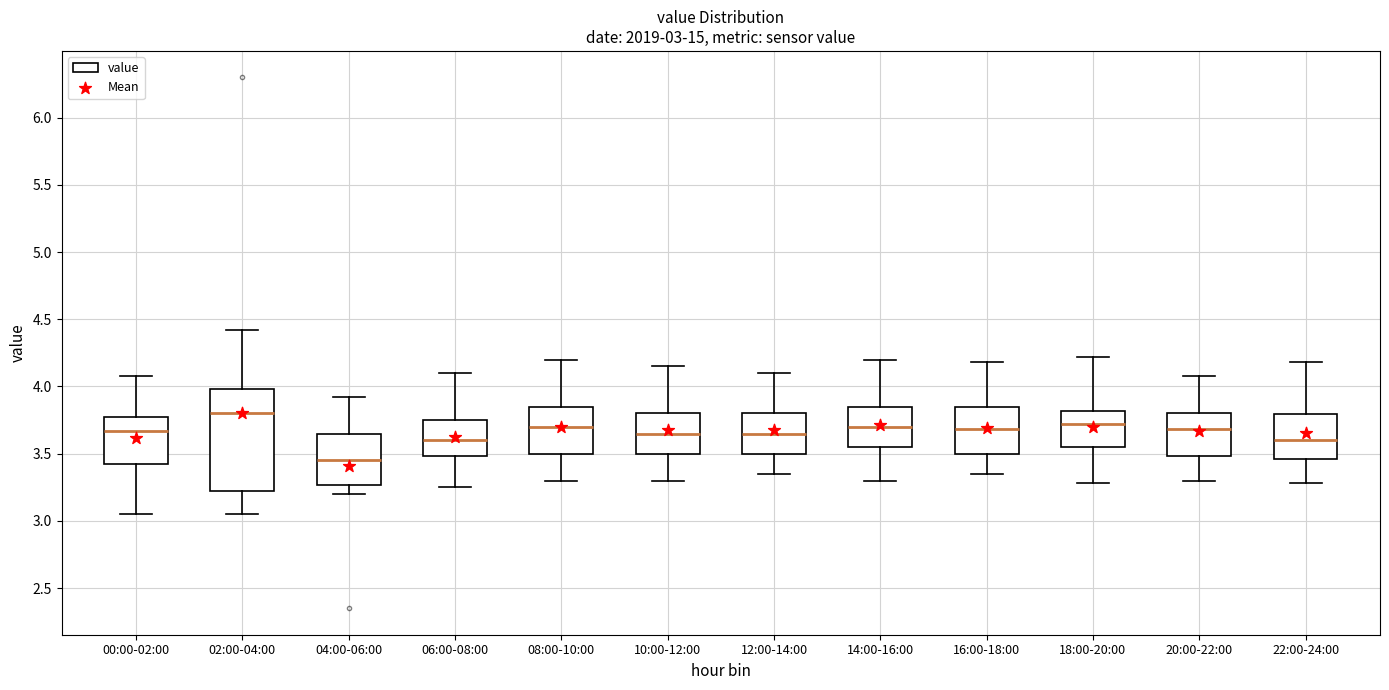

Which box's median line is the lowest?

04:00-06:00